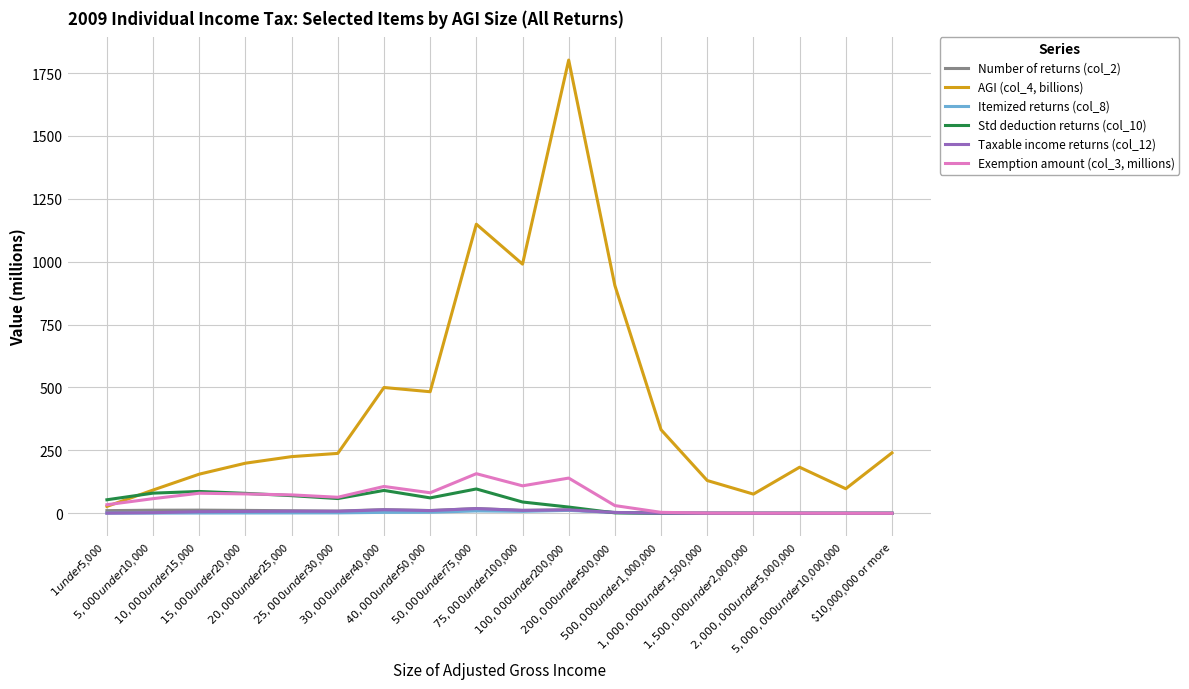

Which series has the largest range (max minus min)?

AGI (col_4, billions)